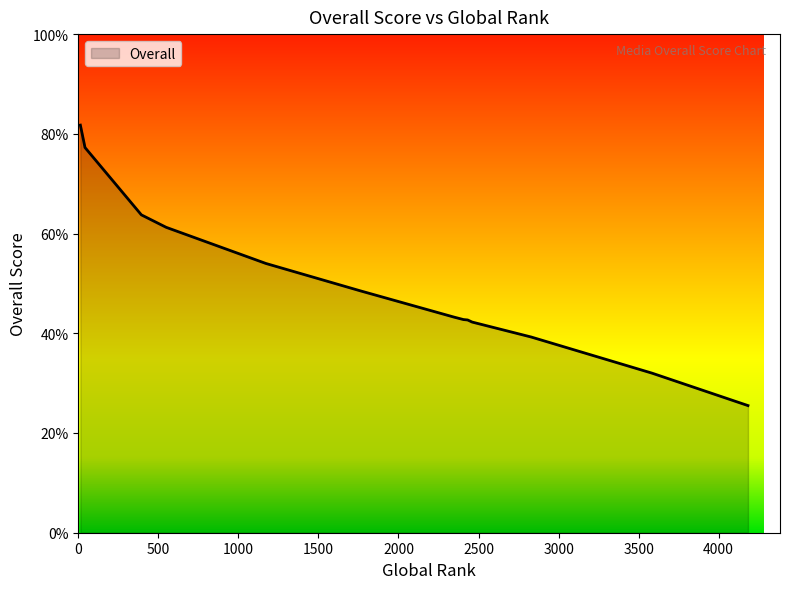

What is the smallest value displayed?

25.5